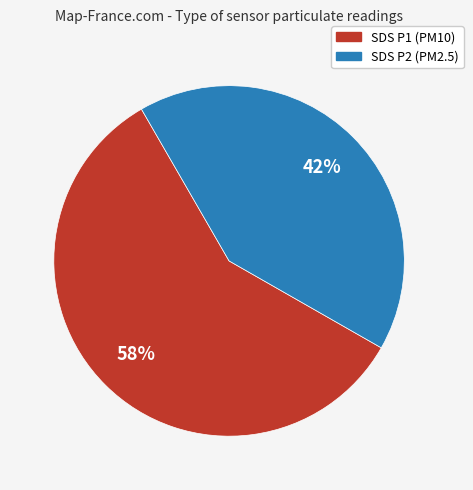

Is there a majority slice in this chart?

Yes